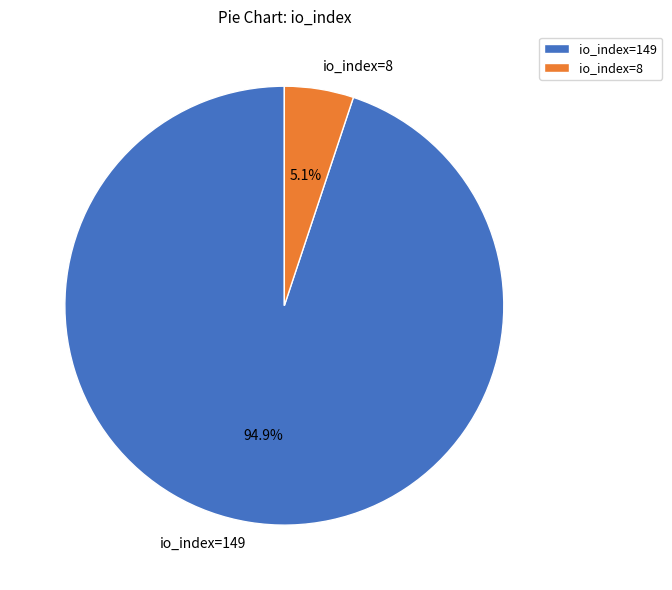

What percentage is the io_index=8 slice, to the nearest percent?

5%